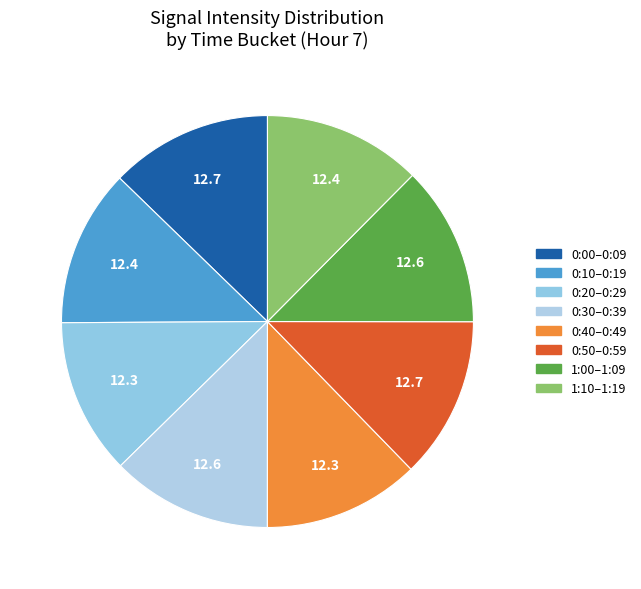

Count the number of slices in the pie.

8